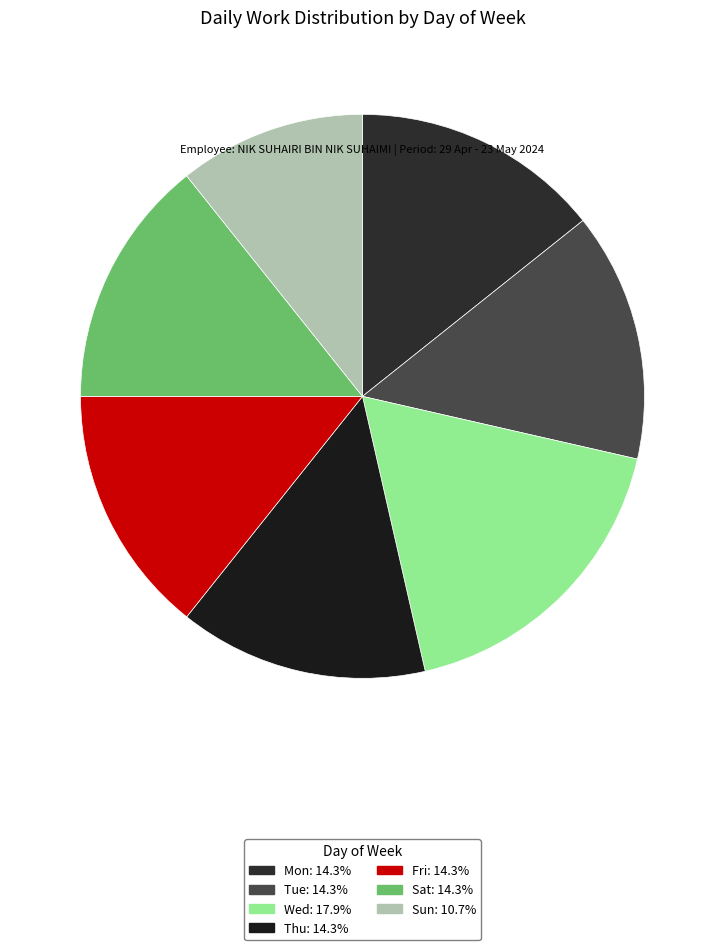

To the nearest percent, what is the average slice percentage?

14%